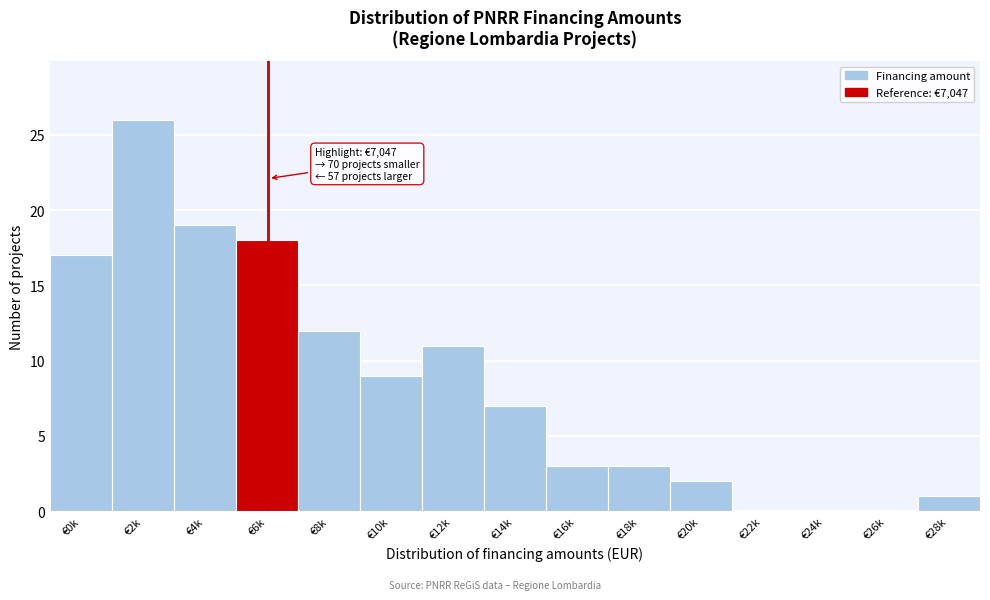

Reading left to right, transcribe all the data shown in this chart.

€0k=17	€2k=26	€4k=19	€6k=18	€8k=12	€10k=9	€12k=11	€14k=7	€16k=3	€18k=3	€20k=2	€22k=0	€24k=0	€26k=0	€28k=1